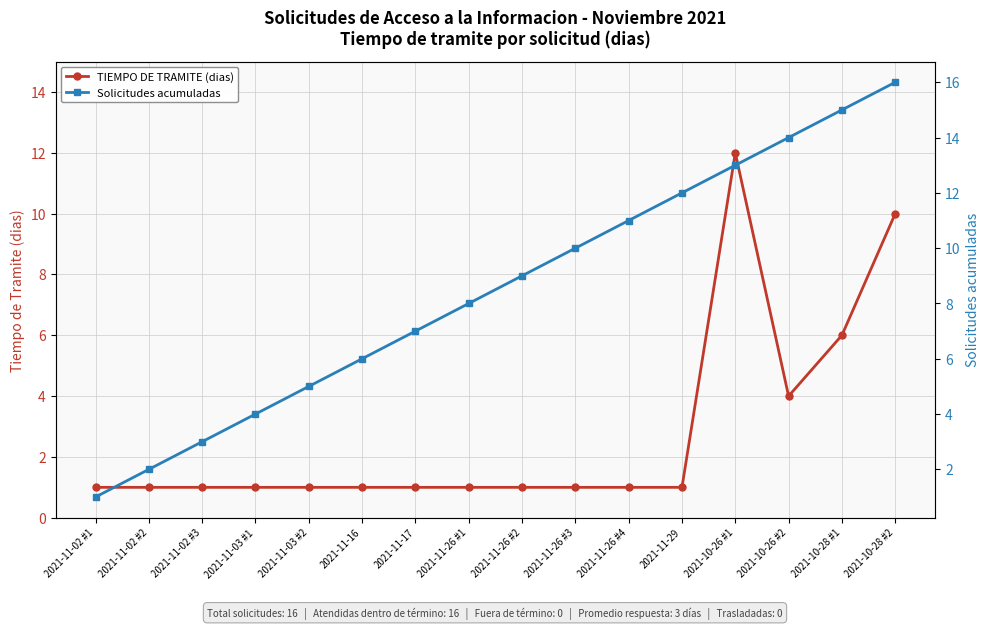

What is the label of the 9th point from the right?

2021-11-26 #1